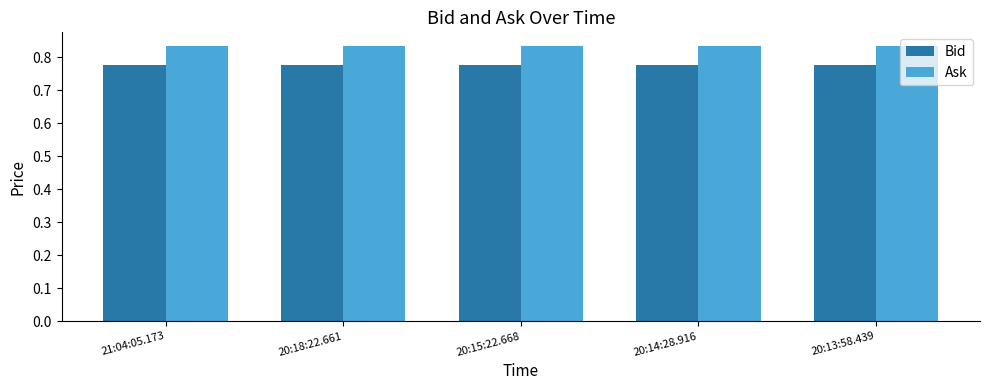

List the series in order of their peak value, highest first.

Ask, Bid